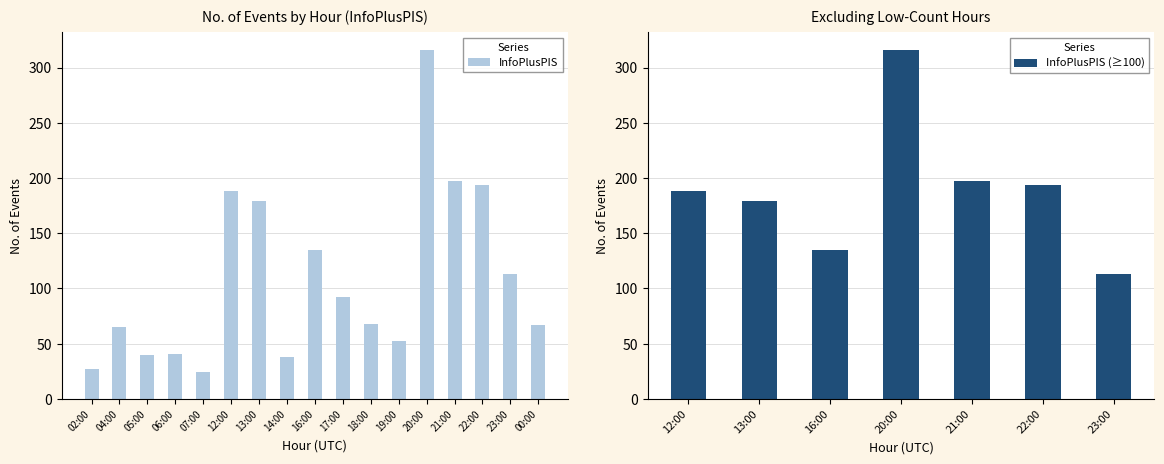

What is the change in value from 12:00 to 23:00?

-75